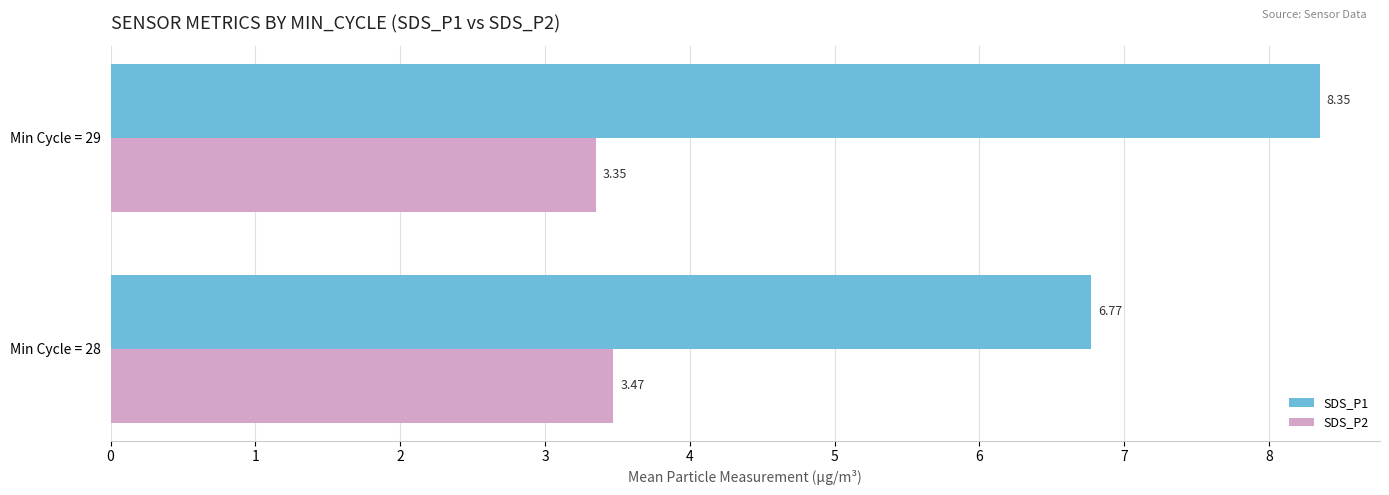

What is the difference between the SDS_P1 values at Min Cycle = 28 and Min Cycle = 29?

1.6